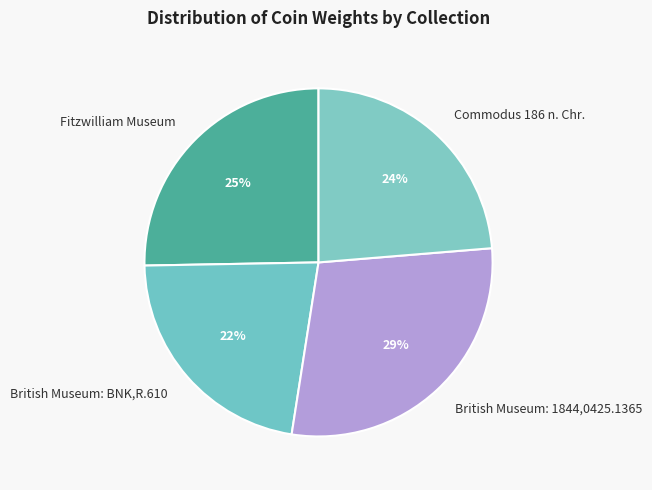

Rank the categories by value from lowest to highest.

British Museum: BNK,R.610, Commodus 186 n. Chr., Fitzwilliam Museum, British Museum: 1844,0425.1365